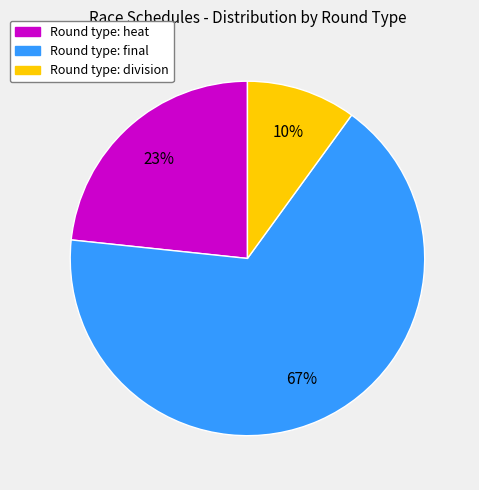

Is there a majority slice in this chart?

Yes